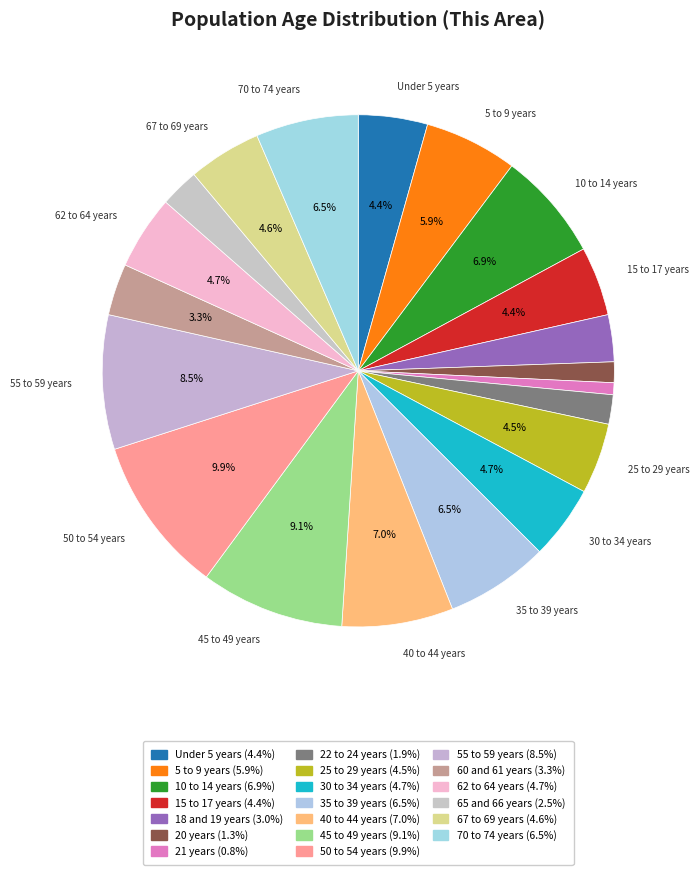

What is the largest slice in the pie chart?

50 to 54 years